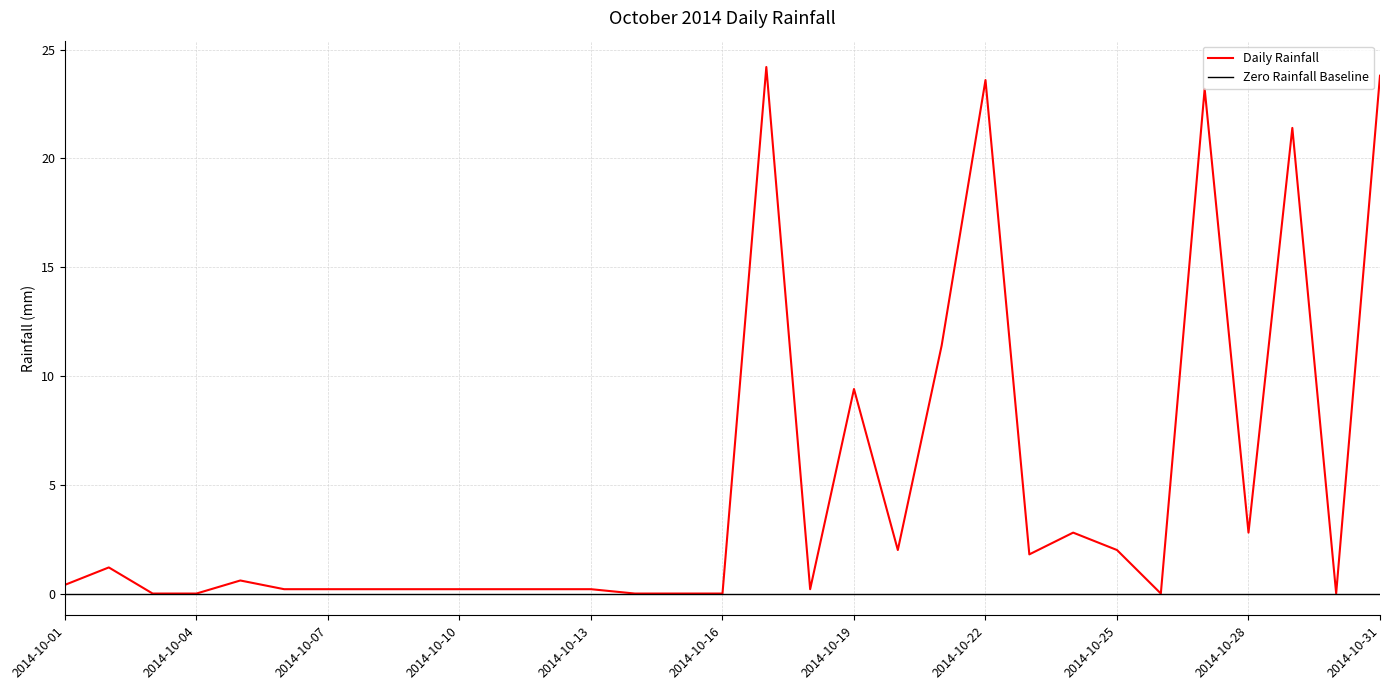

Which has a higher value, 2014-10-31 or 2014-10-07?

2014-10-31